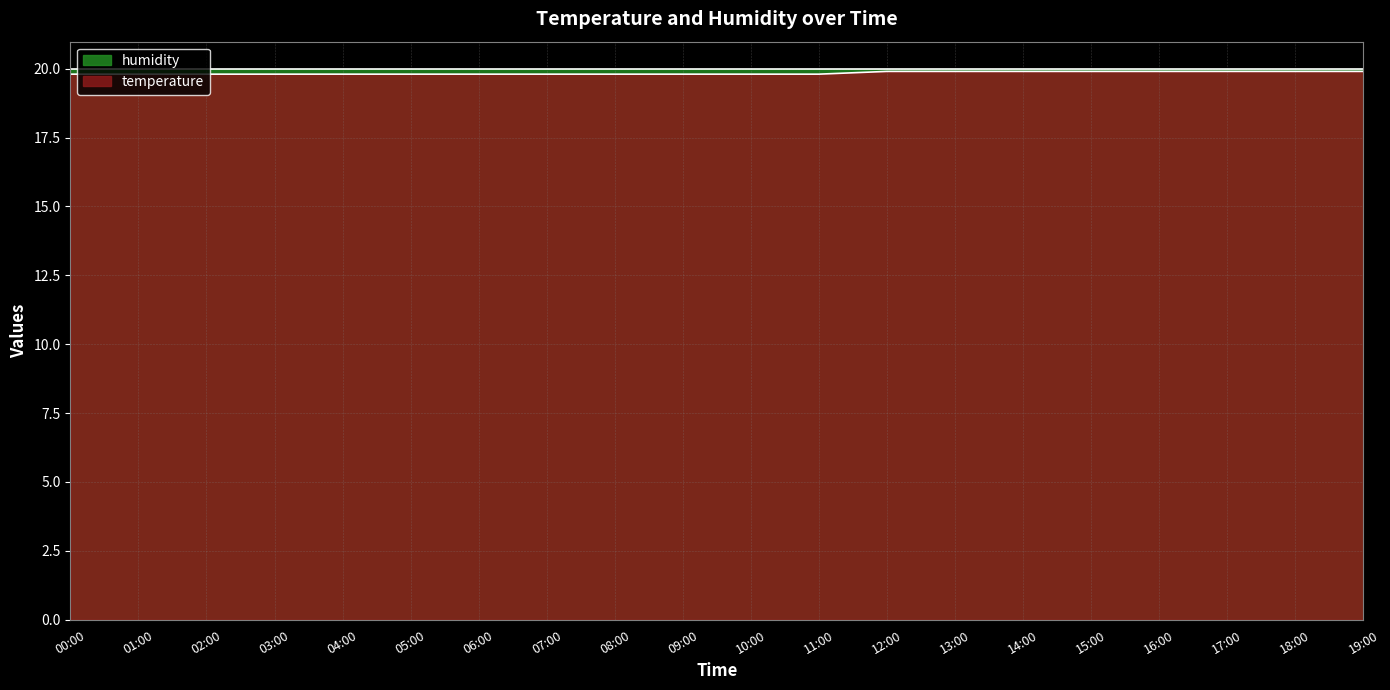

What is the average value?

19.8